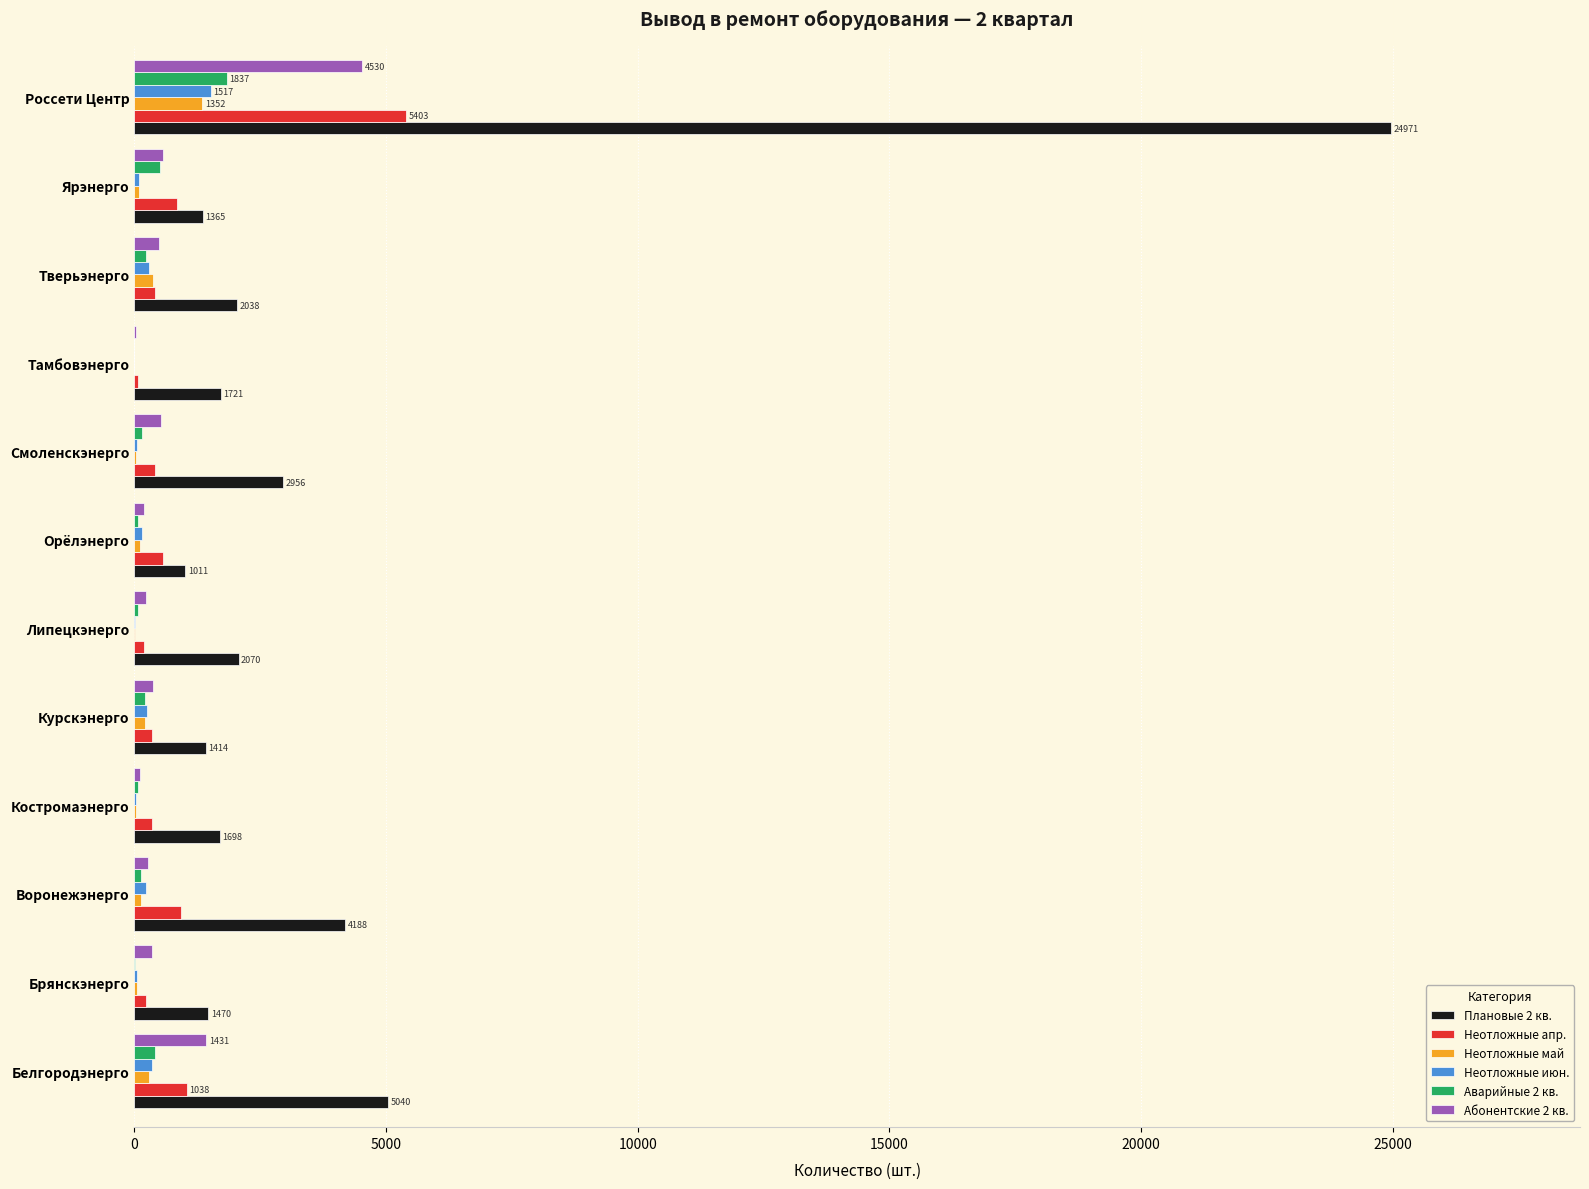

Where is Аварийные 2 кв. nearest to the value 919?

Ярэнерго